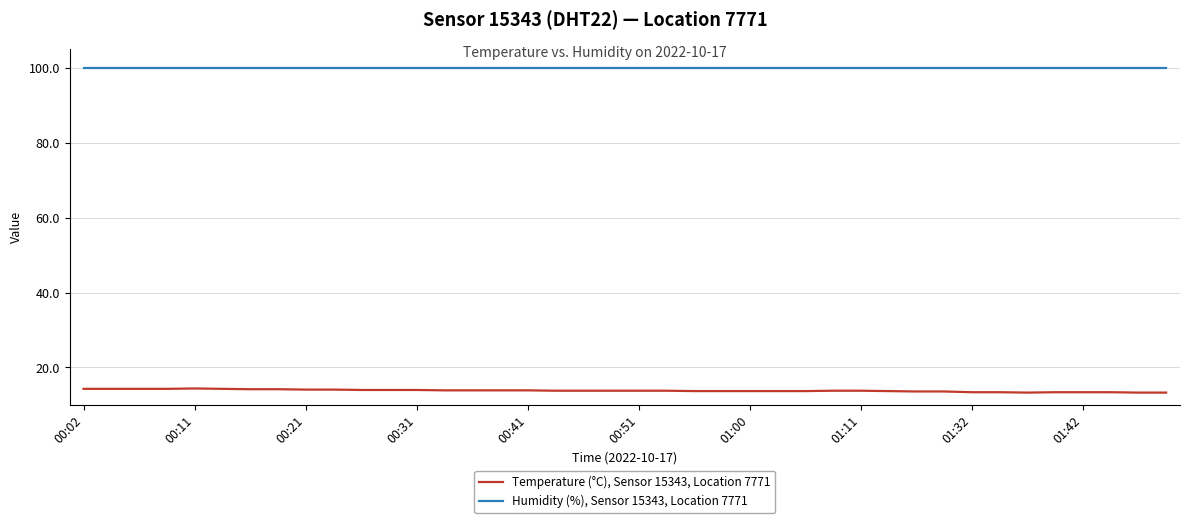

Rank the series by their average value, from highest to lowest.

Humidity (%), Sensor 15343, Location 7771, Temperature (°C), Sensor 15343, Location 7771